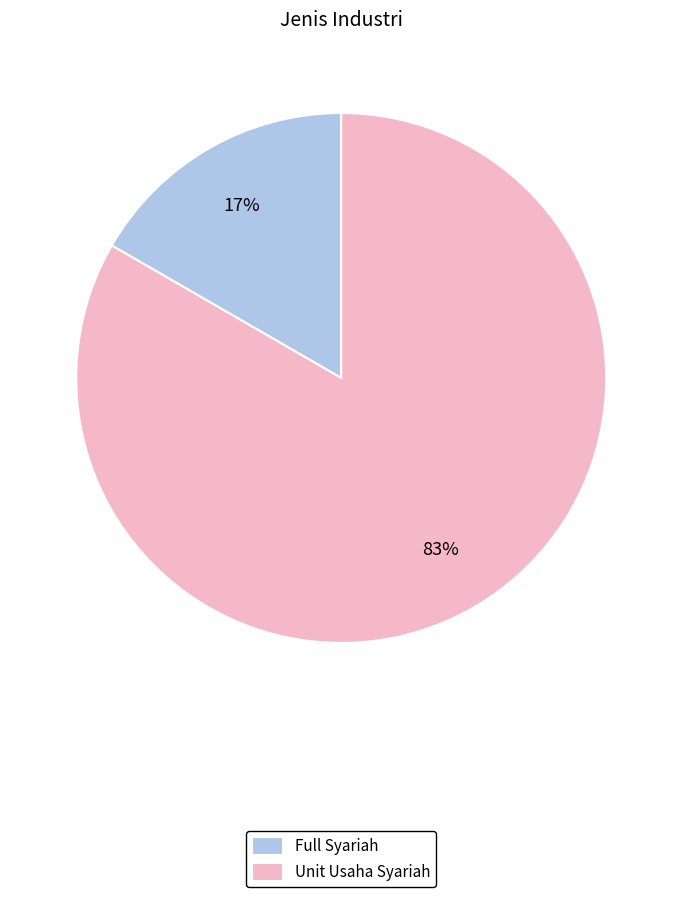

Rank the categories by value from lowest to highest.

Full Syariah, Unit Usaha Syariah